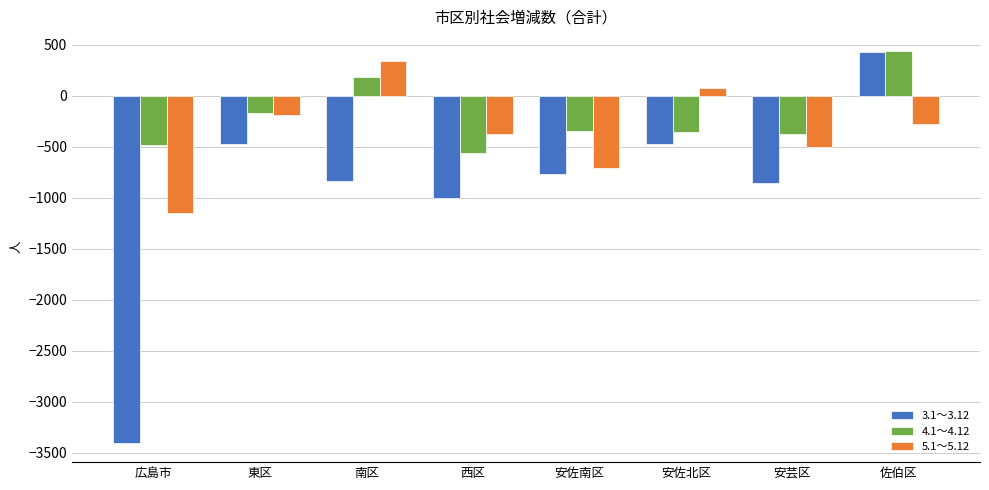

What is the total value across all series at 東区?

-840